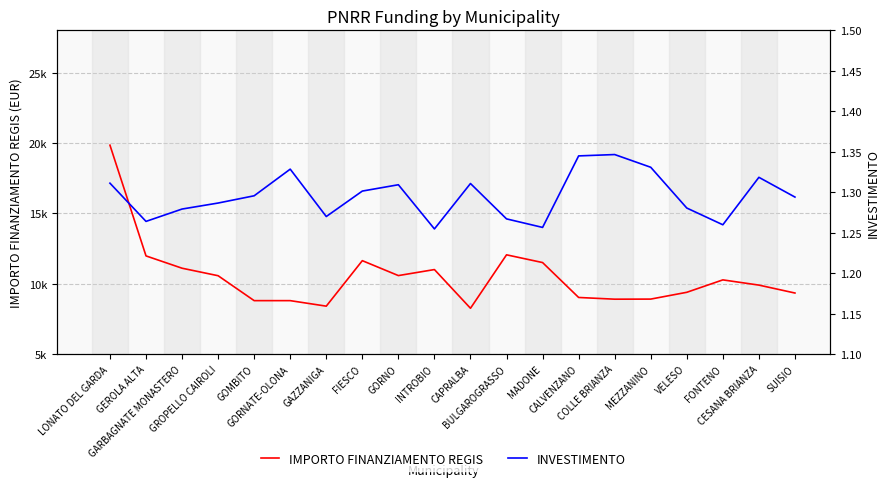

True or false: IMPORTO FINANZIAMENTO REGIS and INVESTIMENTO cross at least once.

False